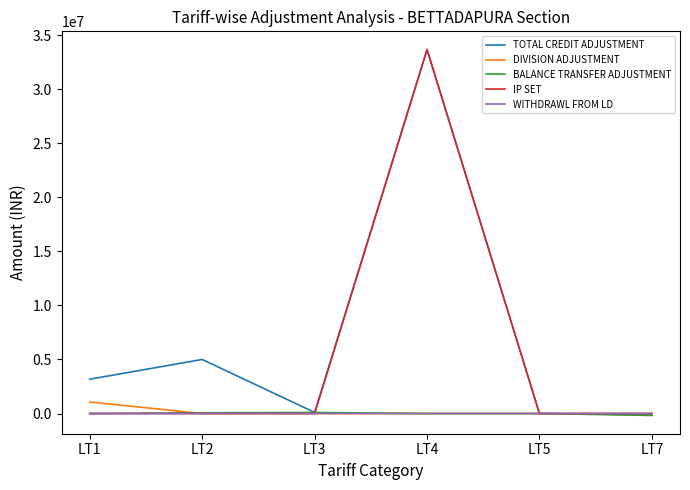

Between LT1 and LT7, which series saw the biggest shift?

TOTAL CREDIT ADJUSTMENT